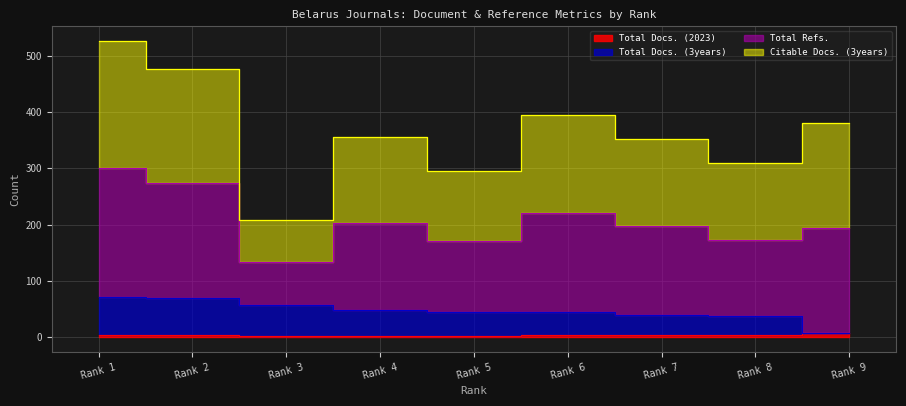

Which series changed the most between Rank 4 and Rank 7?

Total Docs. (3years)